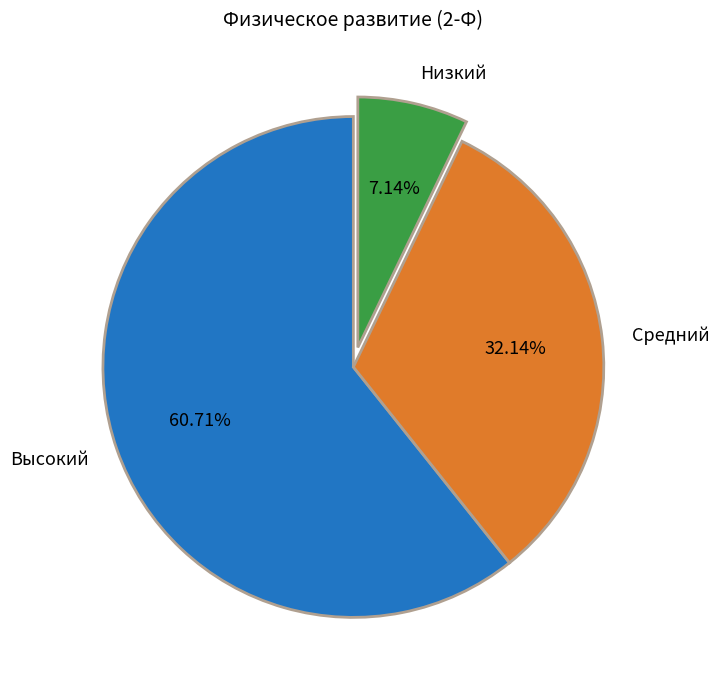

Between Низкий and Средний, which is larger?

Средний